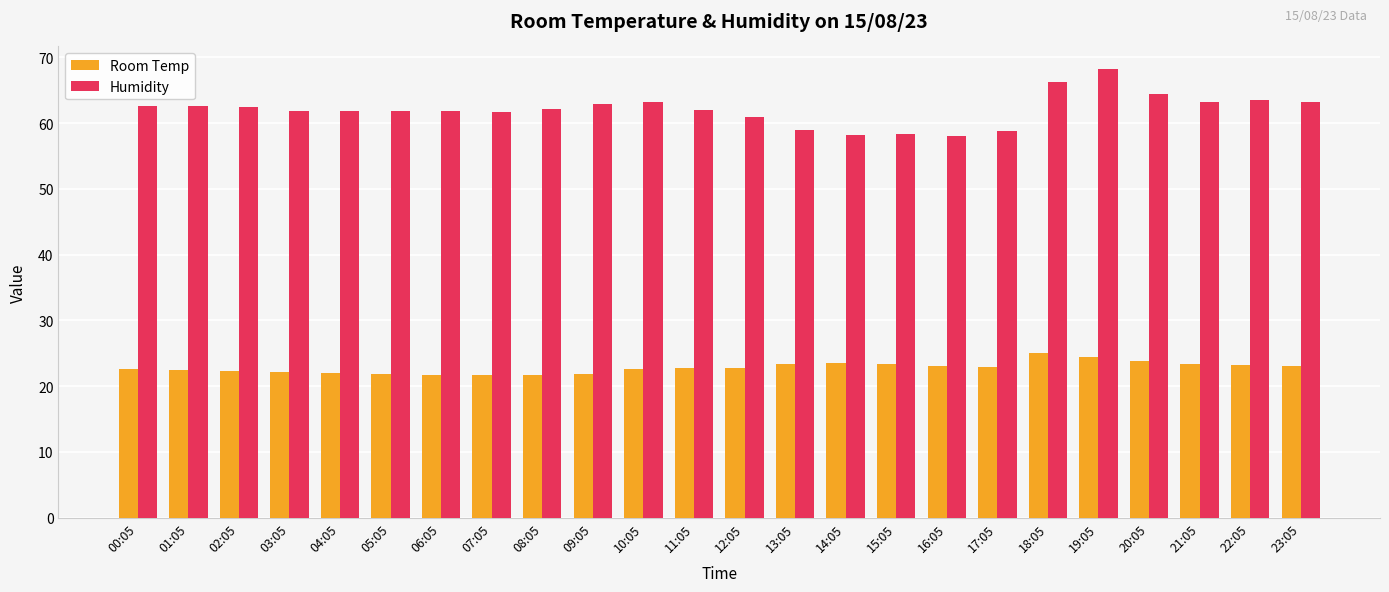

How many distinct data groups are displayed?

2